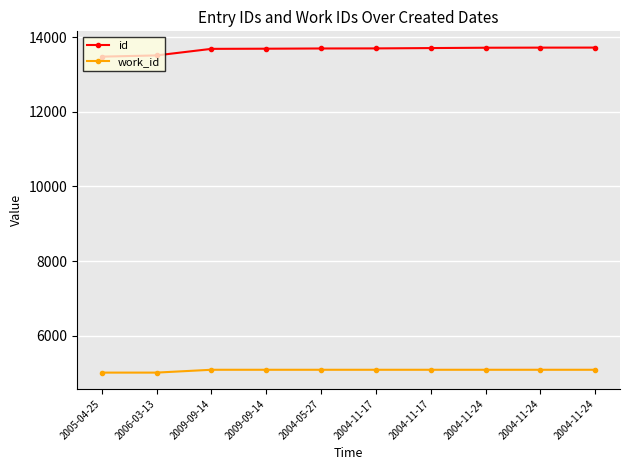

What is the lowest value of the work_id series?

5012